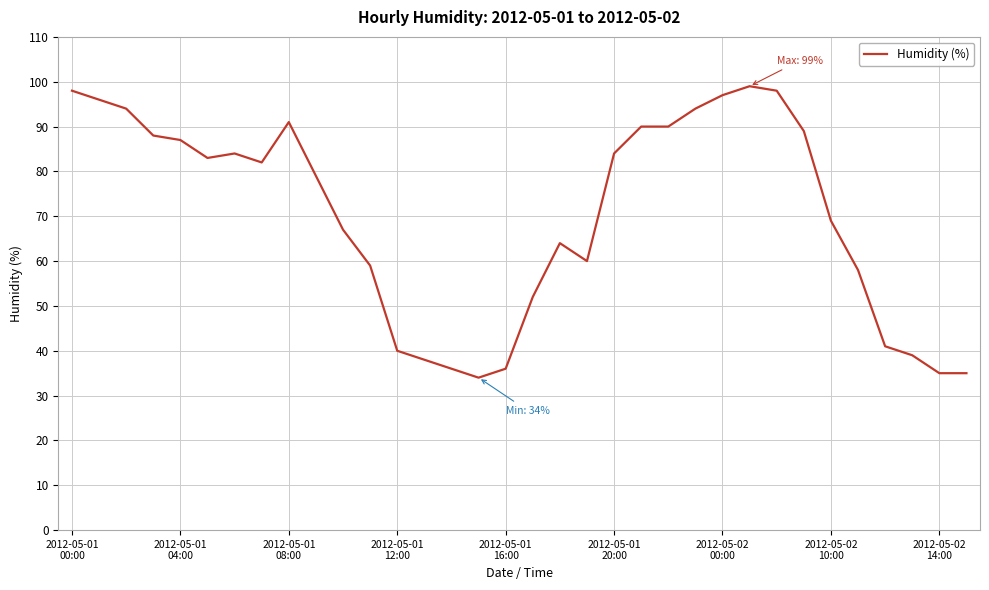

What is the minimum value shown in the chart?

34